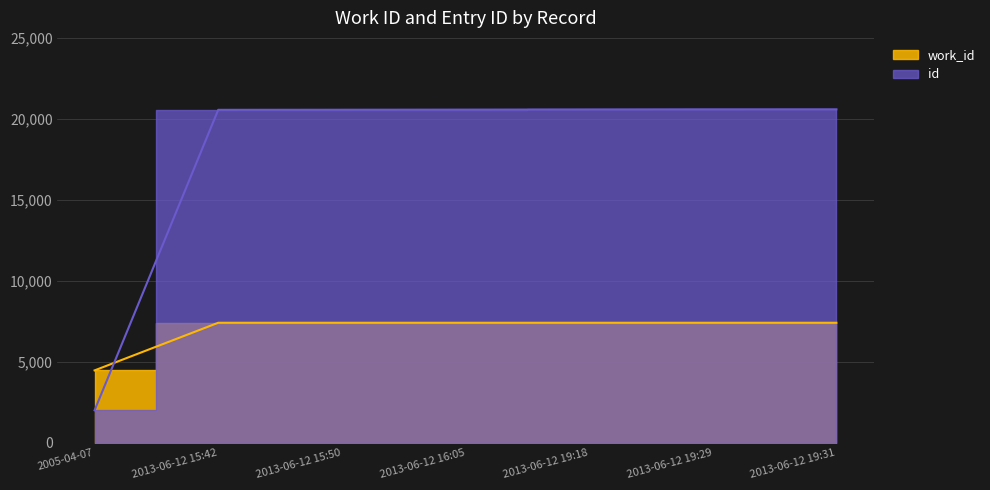

Which series has the largest total across all categories?

id